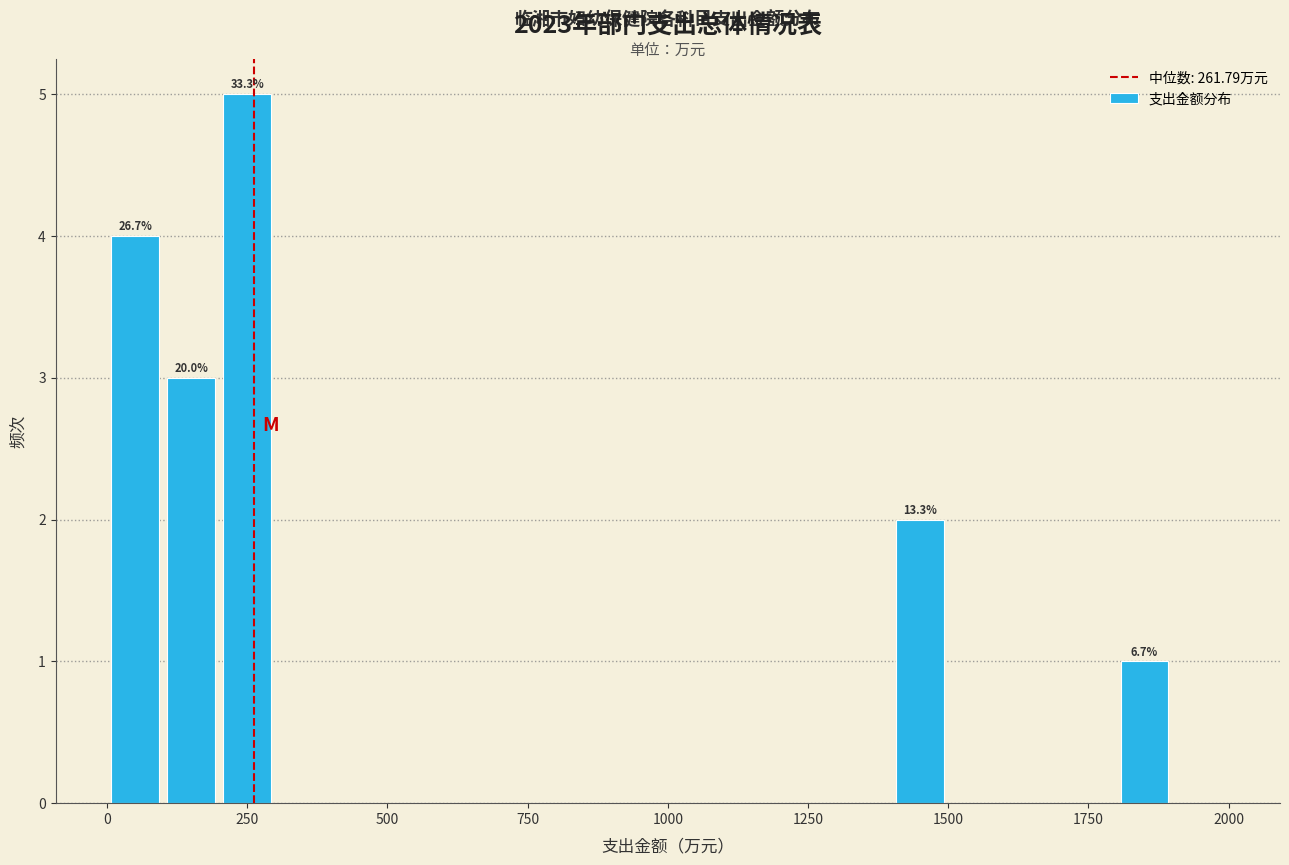

Around what value on the x-axis is the tallest bar? Give the approximate position of its centre, as read against the axis.

250